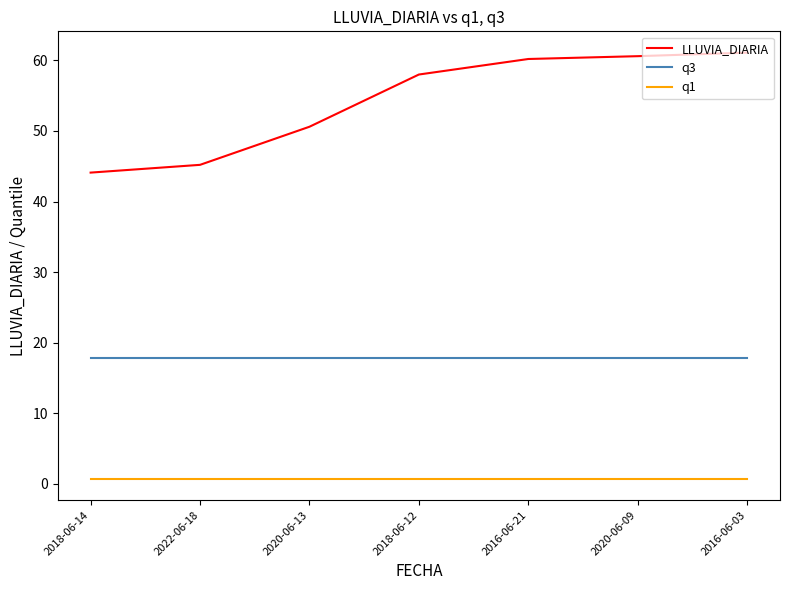

True or false: q3 and LLUVIA_DIARIA intersect in this chart.

False